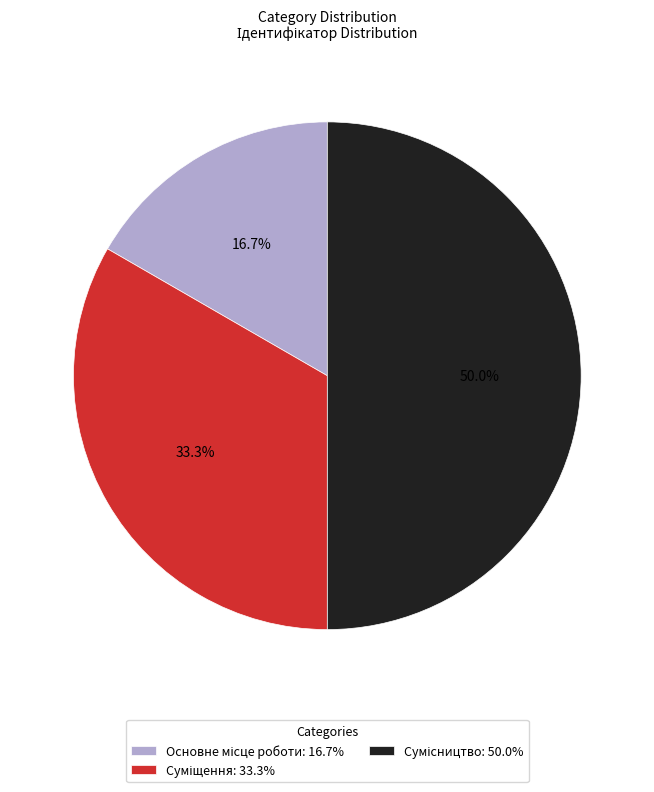

How many segments does this pie chart have?

3